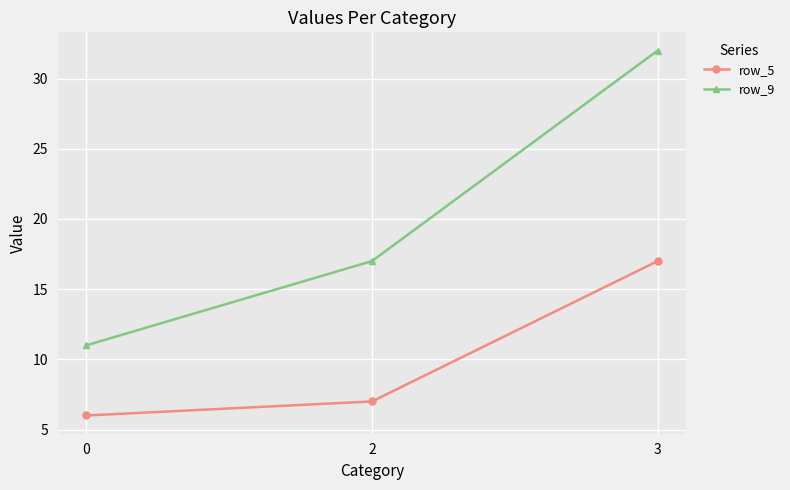

Which series has the largest total across all categories?

row_9